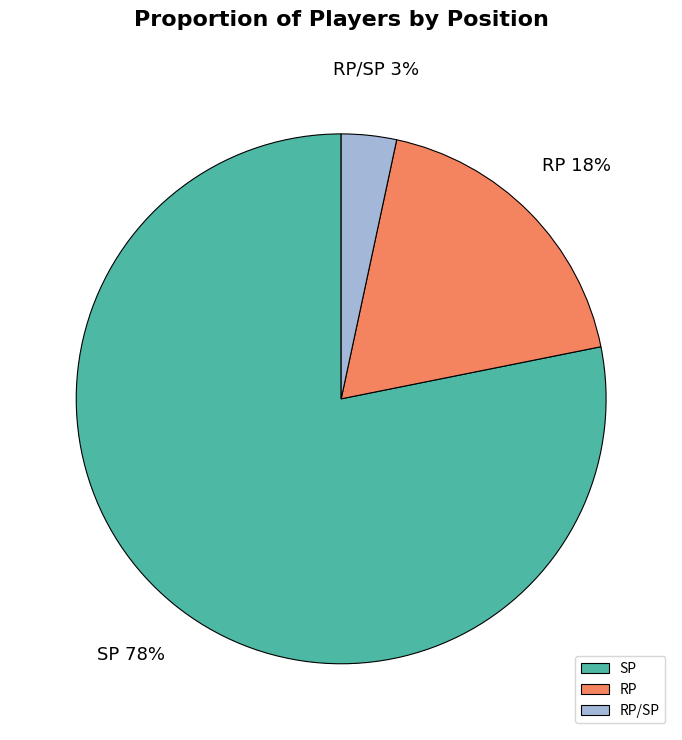

Is it true that RP is 18% of the pie?

True